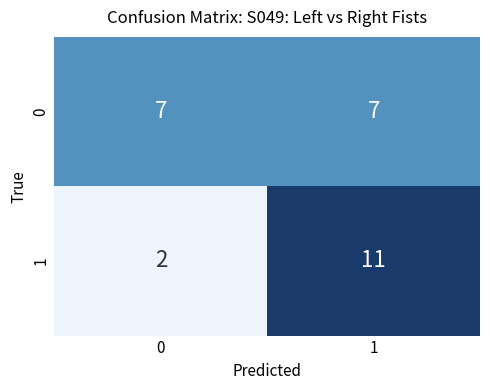

The 1 series shows 3 at 0. True or false?

False